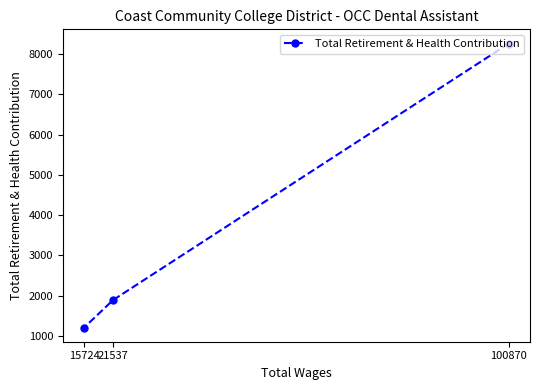

Reading left to right, transcribe all the data shown in this chart.

15724=1208	21537=1891	100870=8259